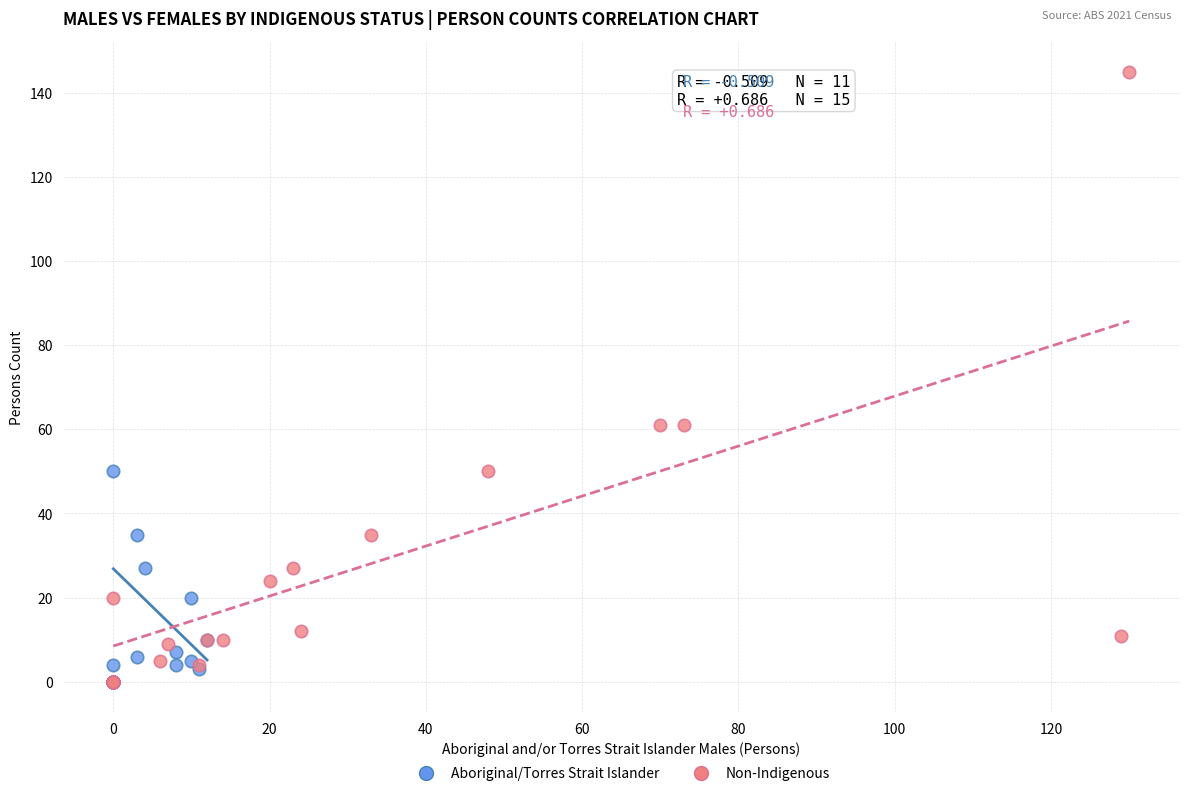

Which series has the largest Y range (max minus min)?

Non-Indigenous